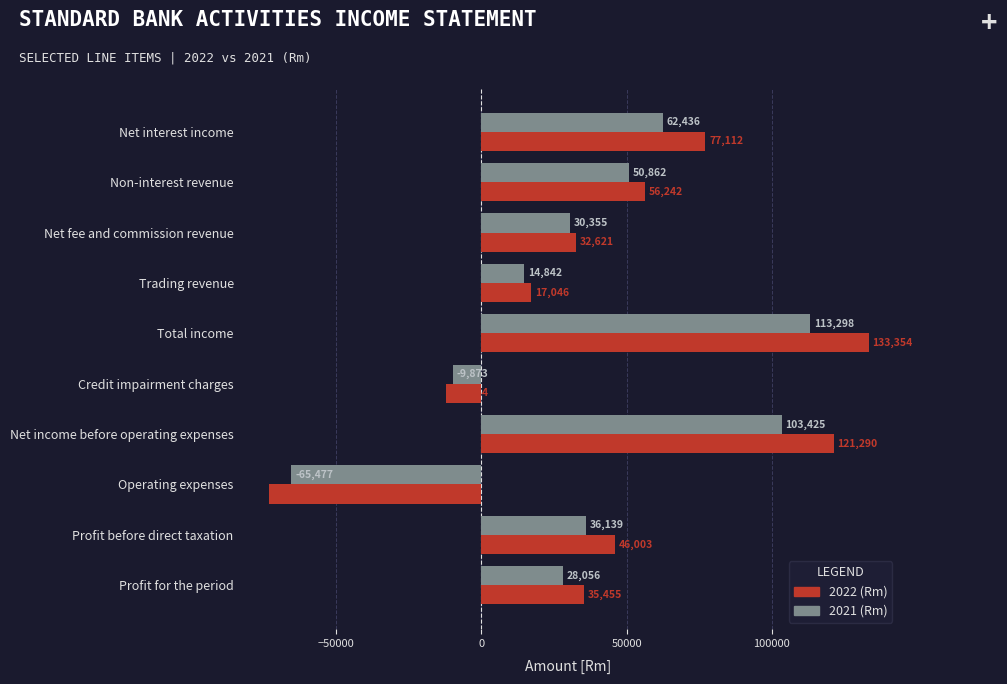

How many values in the 2022 (Rm) series are below 46003?

5